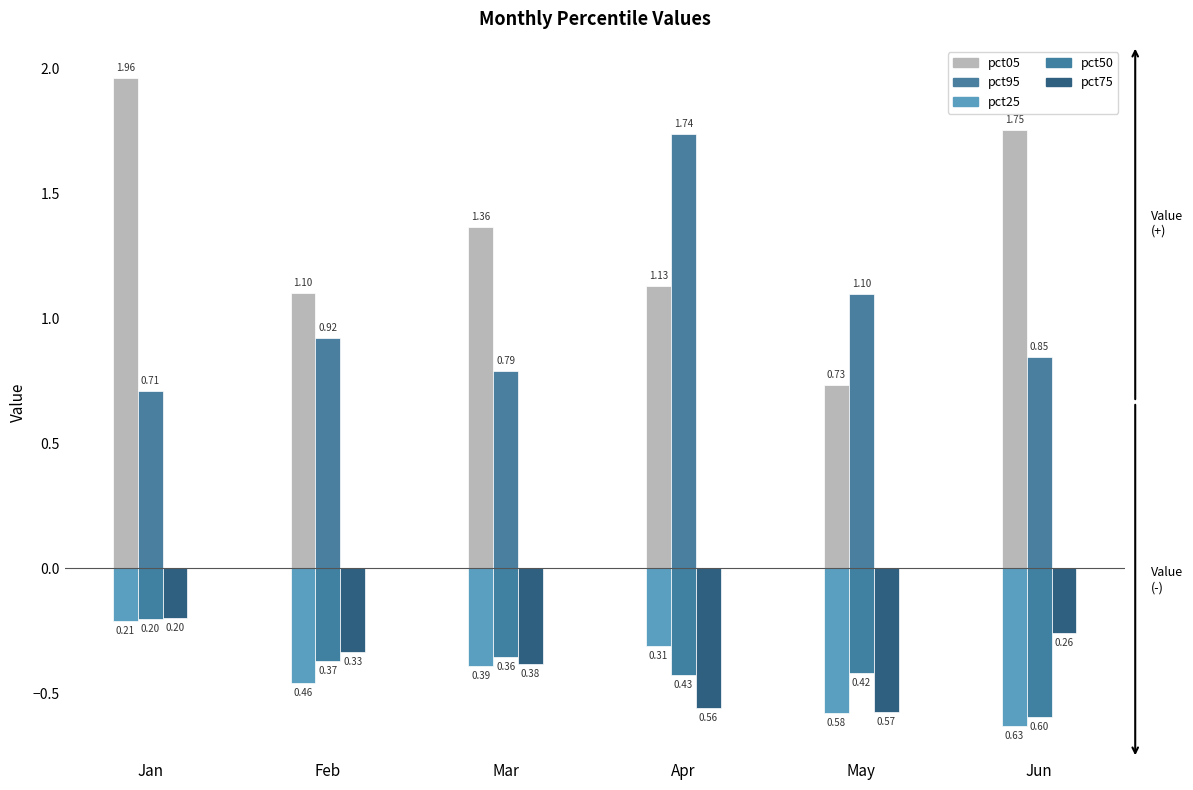

What is the minimum value for pct25?

-0.6